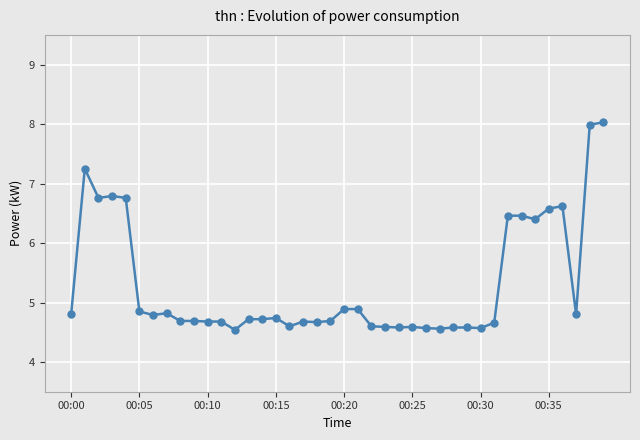

True or false: the data has more than 2 interior local peaks.

True